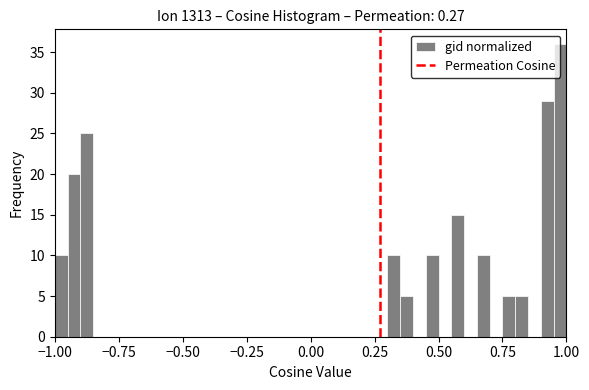

Around what value on the x-axis is the tallest bar? Give the approximate position of its centre, as read against the axis.

1.00